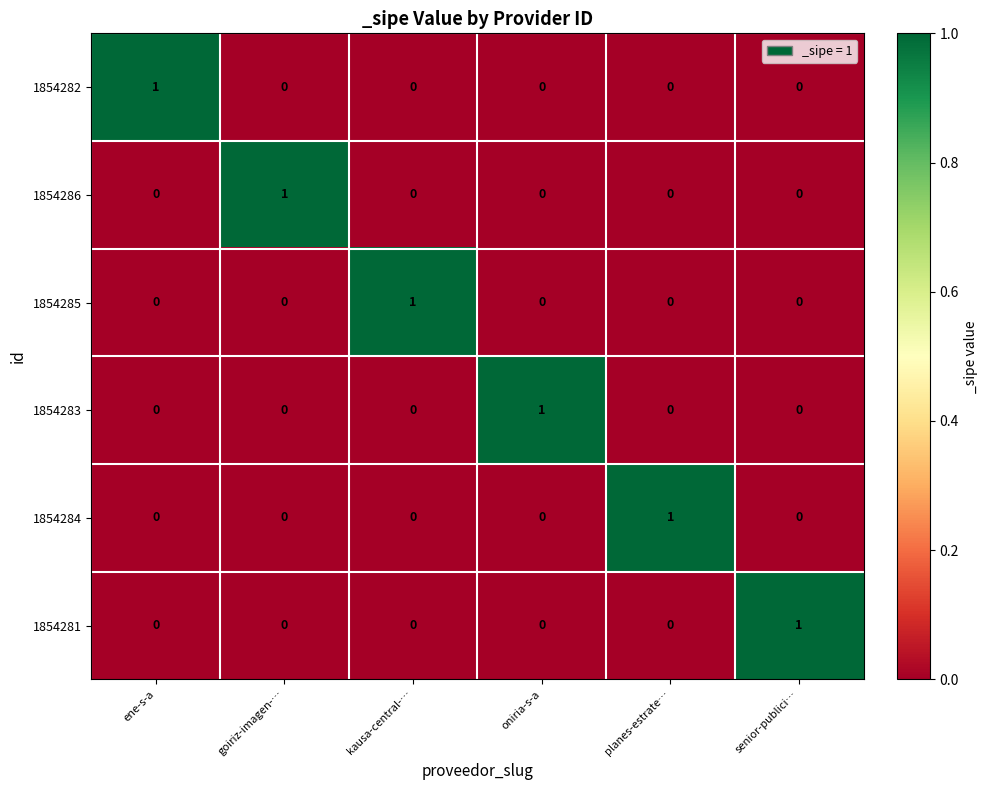

Is the value of 1854283 at oniria-s-a greater than the value of 1854284 at ene-s-a?

Yes